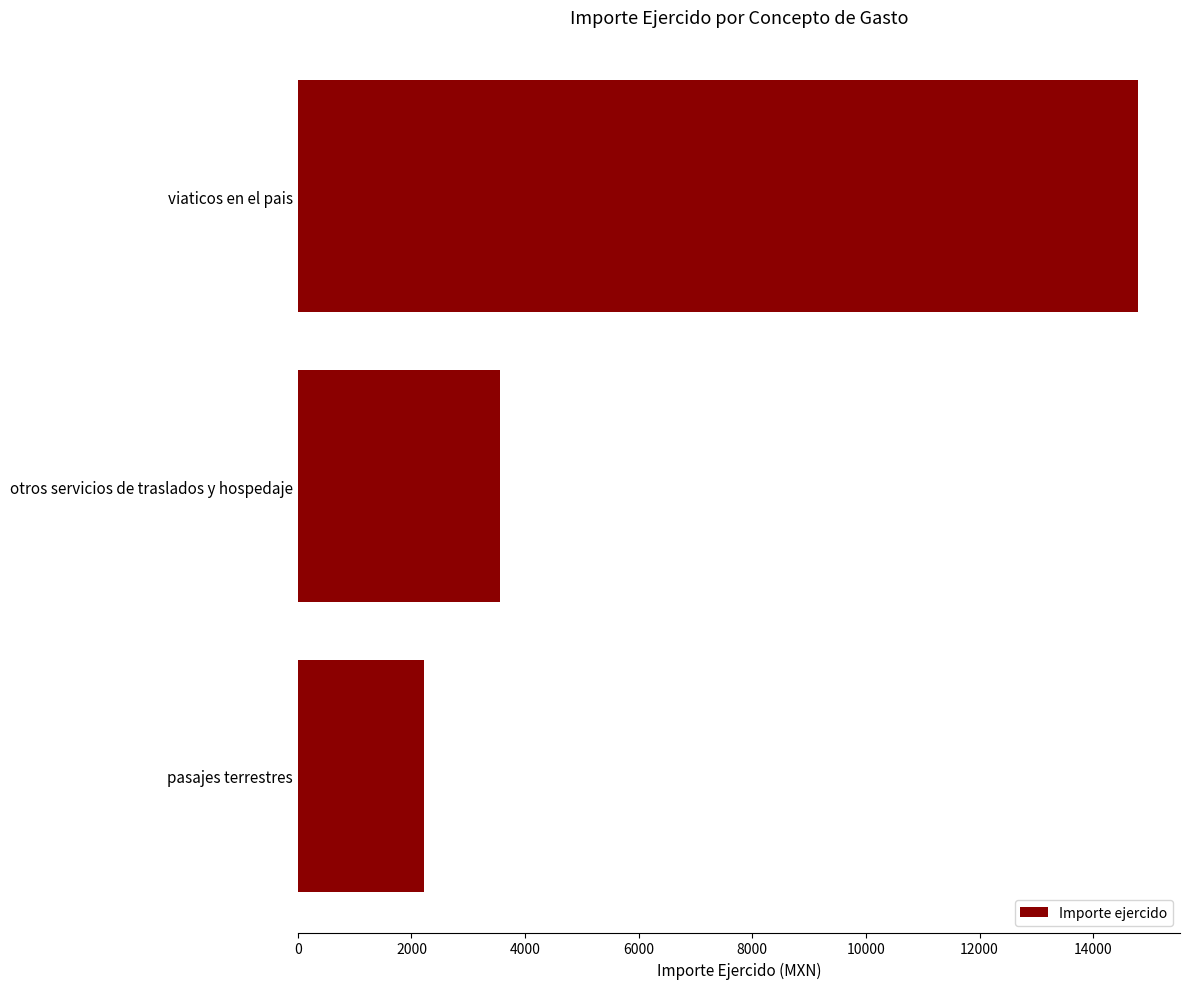

What is the difference between the maximum and second lowest values?

11230